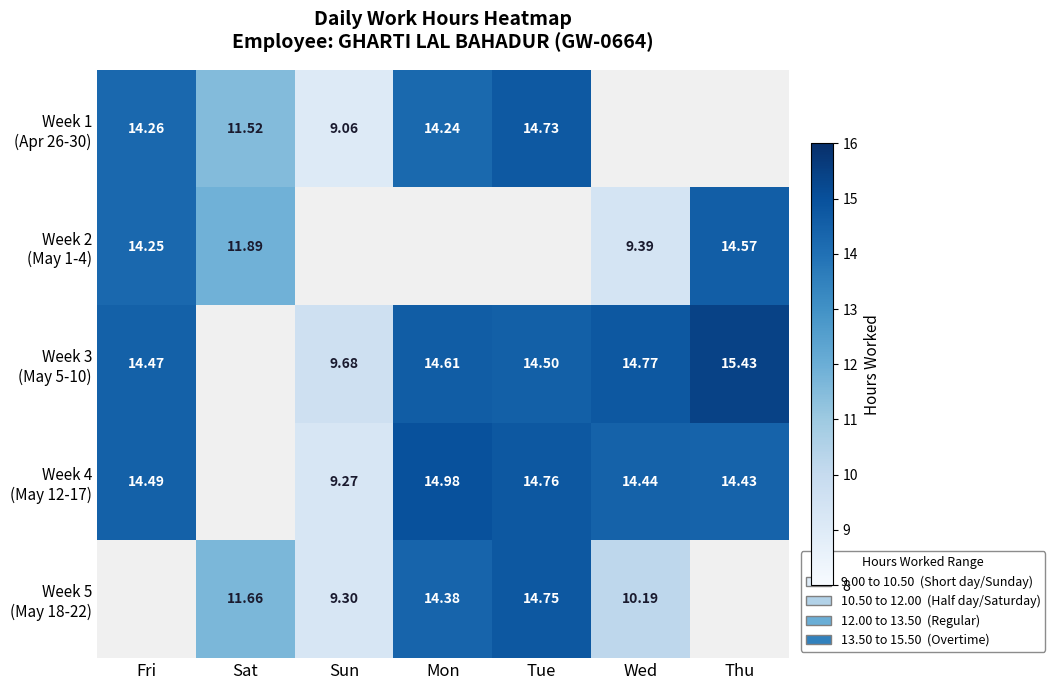

True or false: Week 5 (May 18-22) has a value of 10.2 at Tue.

False